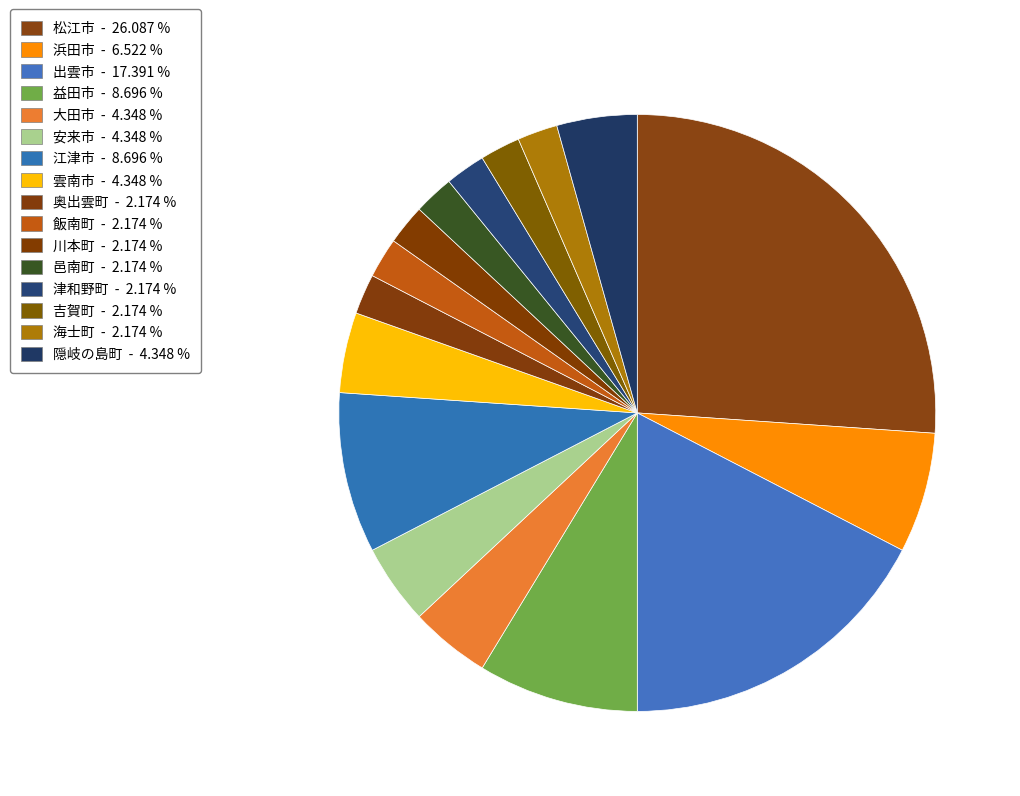

How many segments does this pie chart have?

16